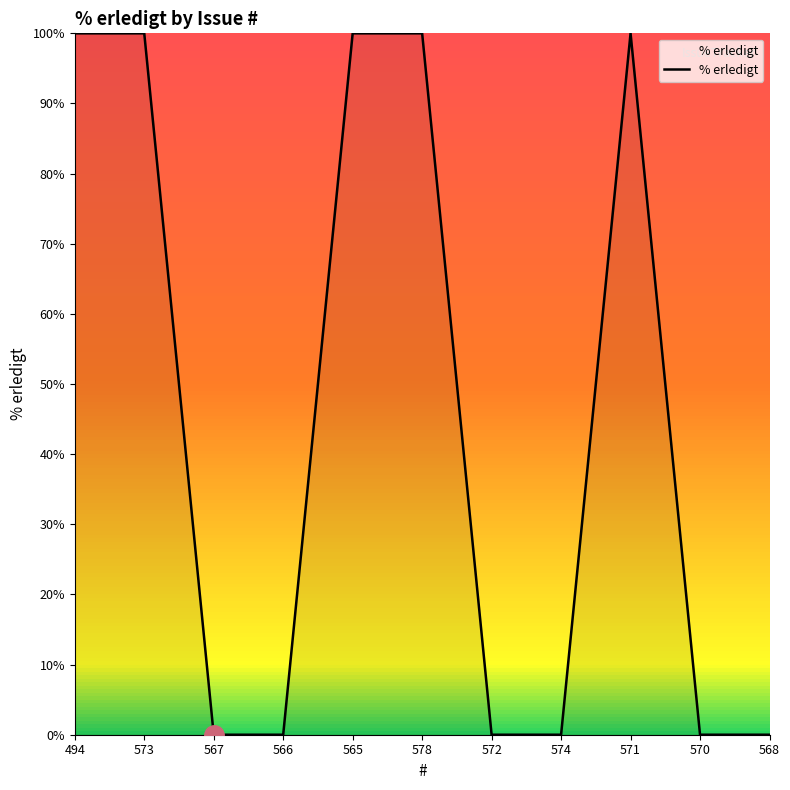

True or false: the data shows 52 at 571.

False